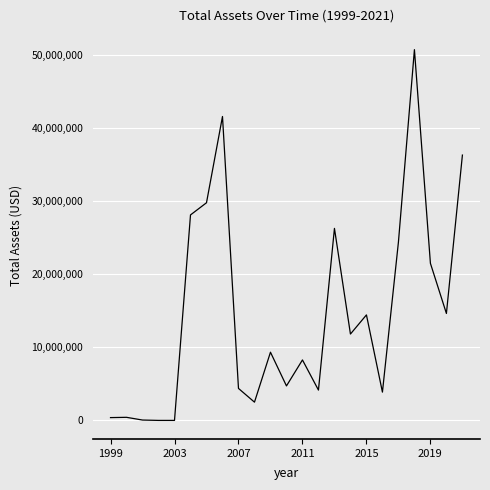

What is the maximum value shown in the chart?

50663419